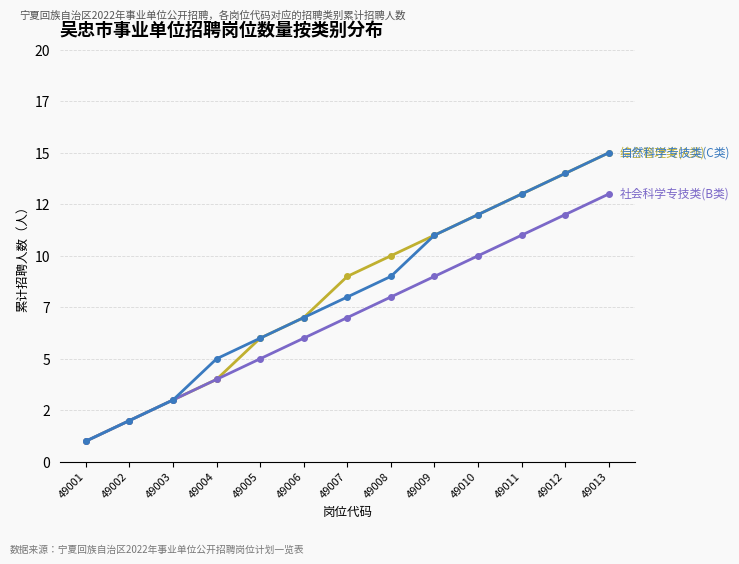

The value of 综合管理类(A类) at 49001 is 1. True or false?

True